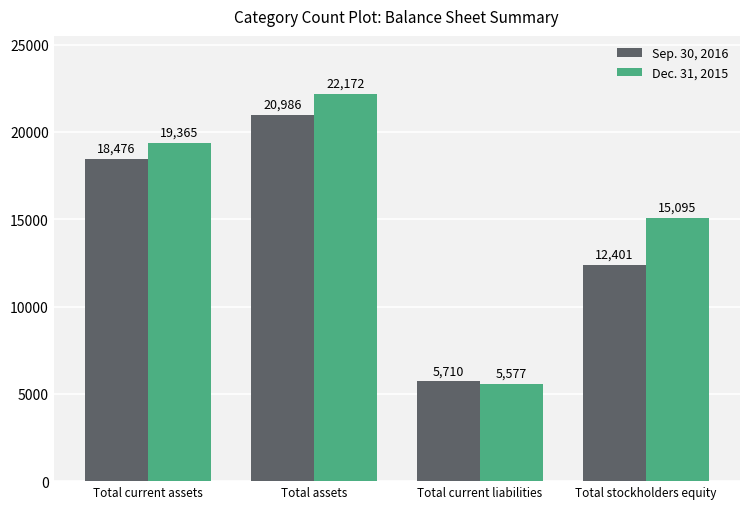

At how many categories does at least one series exceed 18499?

2